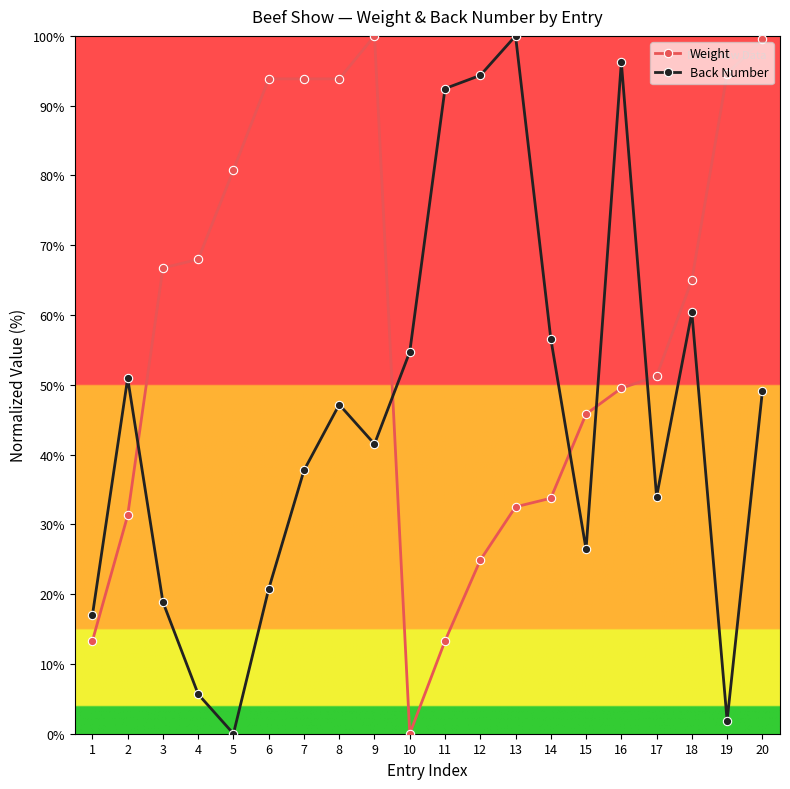

What is the value of the Weight point at the 8th from the left?

93.8